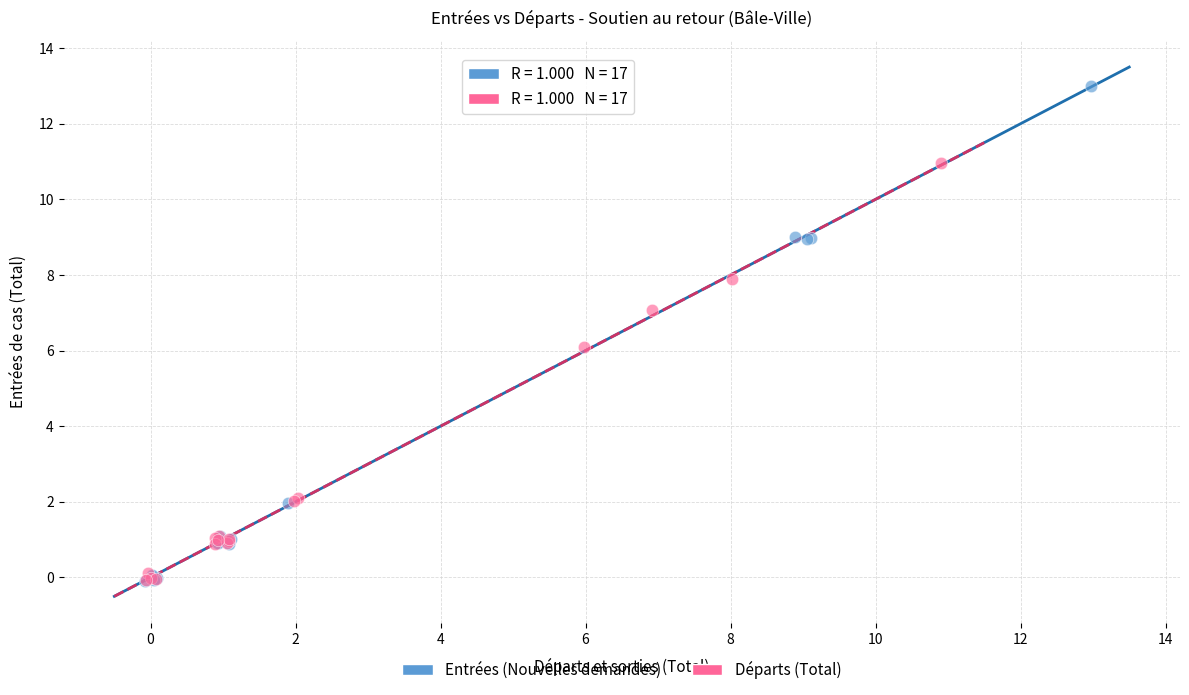

Which series contains the highest Y value?

Entrées (Nouvelles demandes)